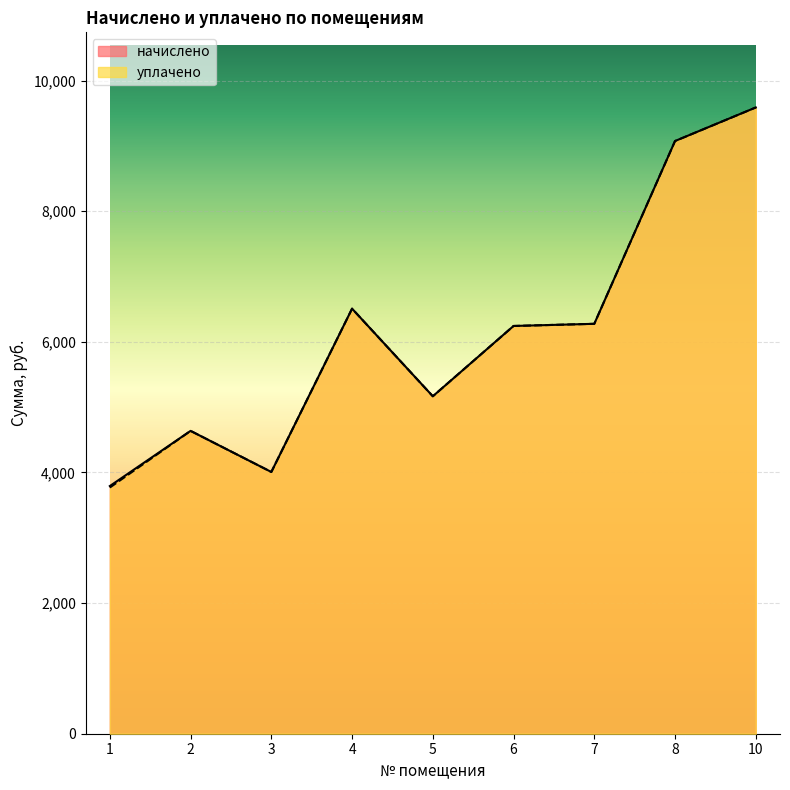

In начислено, how many points are lower than both neighbors (excluding endpoints)?

2